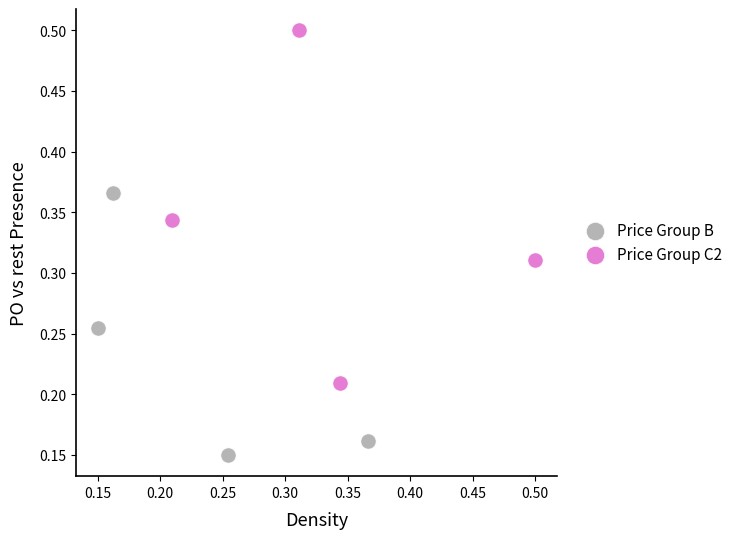

Which series has the widest spread of Y values?

Price Group C2